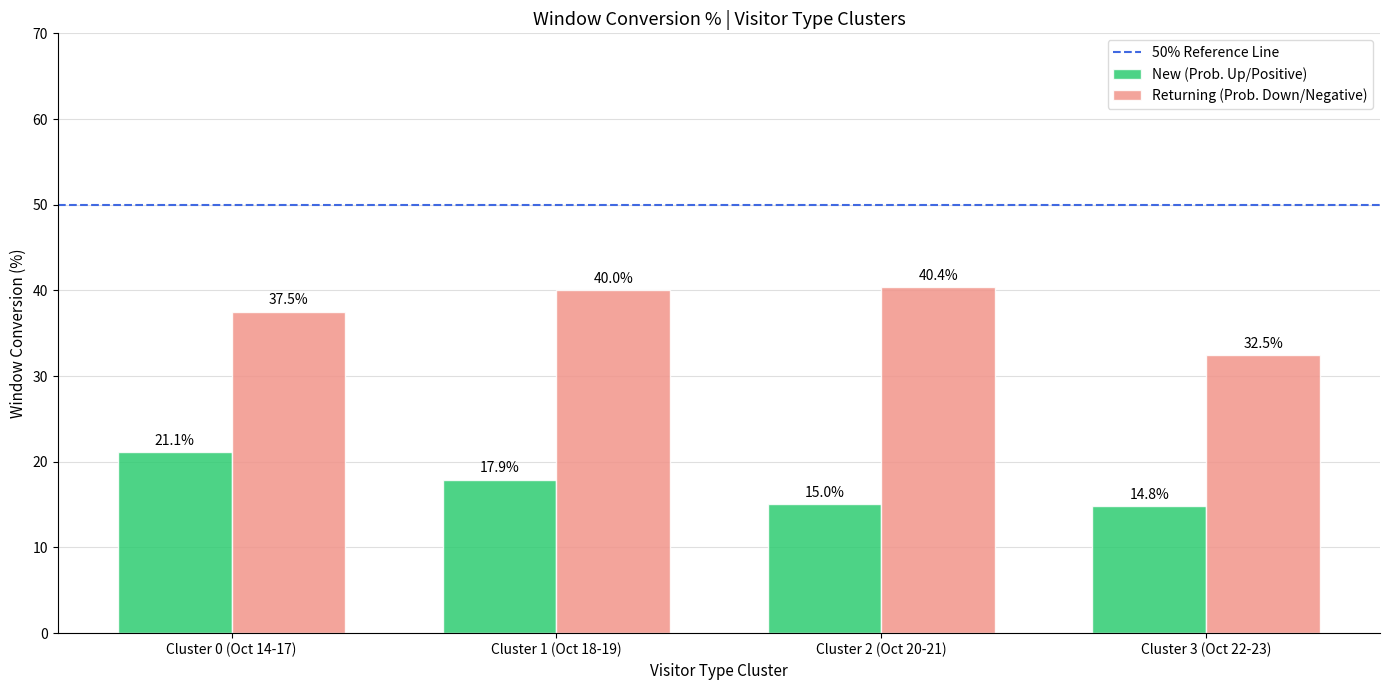

True or false: New (Prob. Up/Positive) has a value of 21.1 at Cluster 0 (Oct 14-17).

True